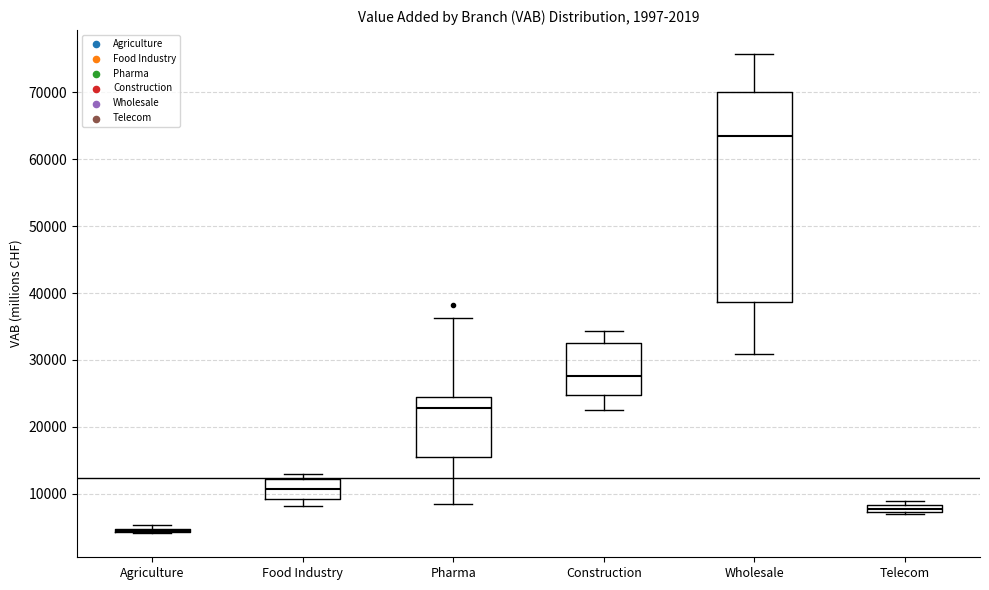

Where is the lower edge of the box for Construction on the y-axis? The values are not printed on the chart, so give them approximately, as read against the axis.

25000